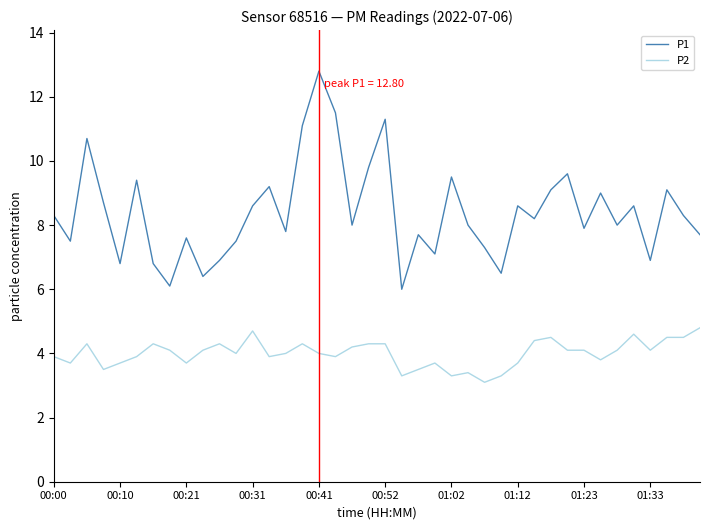

True or false: P1 and P2 cross at least once.

False